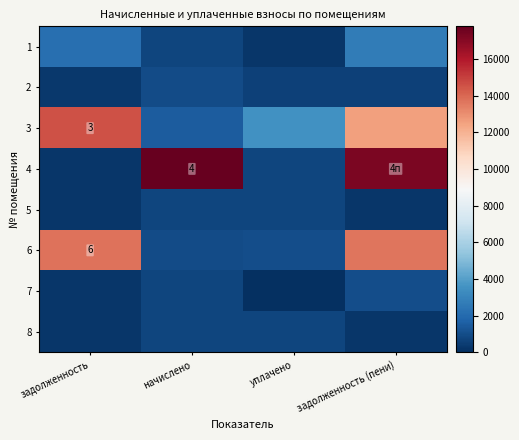

Where does the 7 series first go above 741?

начислено